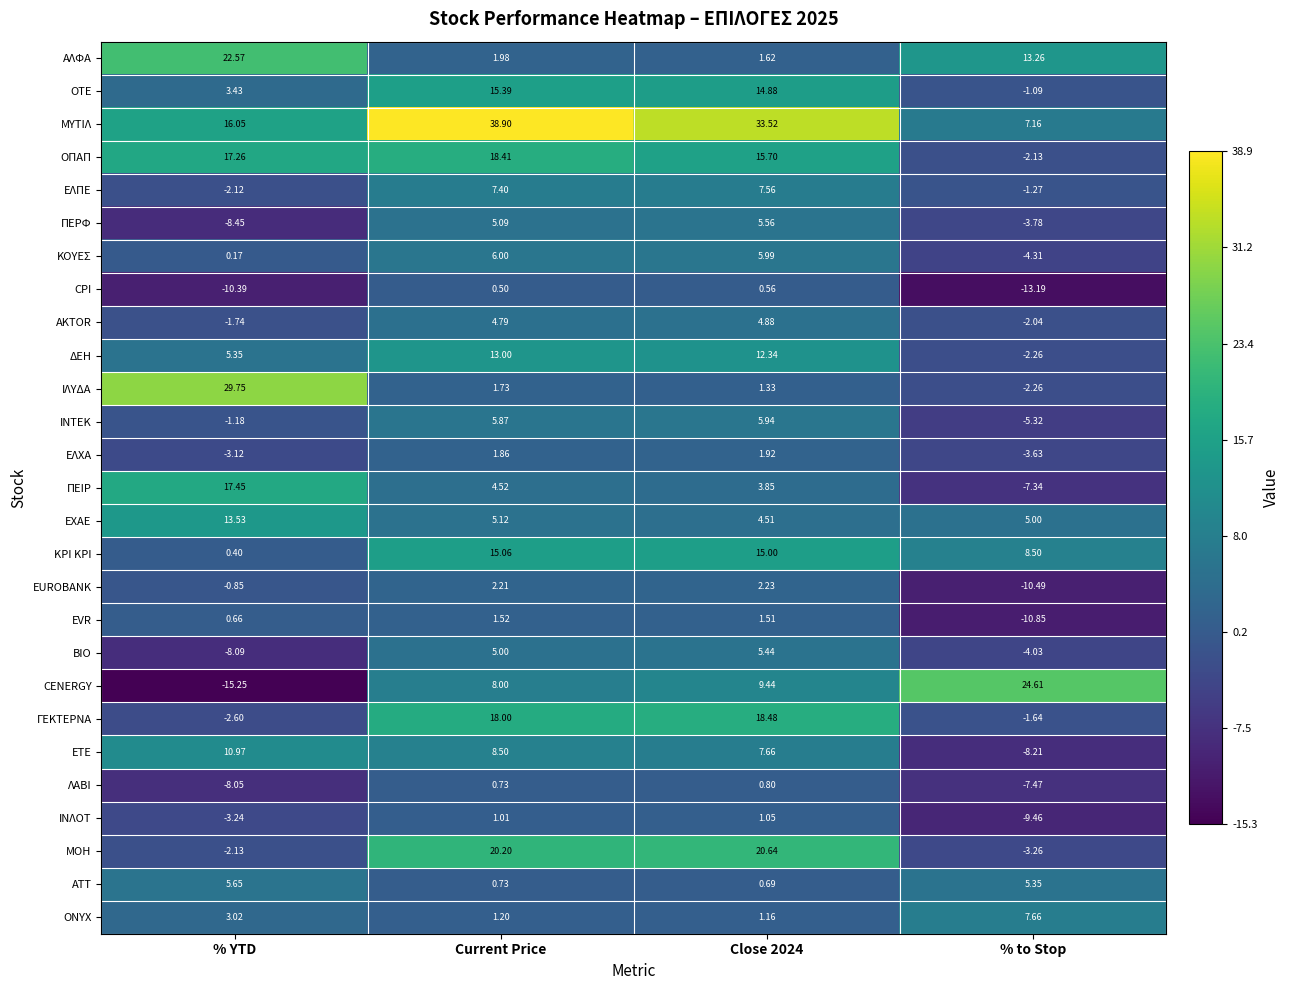

Rank the series by their maximum value, from highest to lowest.

ΜΥΤΙΛ, ΙΛΥΔΑ, CENERGY, ΑΛΦΑ, ΜΟΗ, ΓΕΚΤΕΡΝΑ, ΟΠΑΠ, ΠΕΙΡ, ΟΤΕ, ΚΡΙ ΚΡΙ, ΕΧΑΕ, ΔΕΗ, ΕΤΕ, ONYX, ΕΛΠΕ, ΚΟΥΕΣ, ΙΝΤΕΚ, ΑΤΤ, ΠΕΡΦ, ΒΙΟ, AKTOR, EUROBANK, ΕΛΧΑ, EVR, ΙΝΛΟΤ, ΛΑΒΙ, CPI